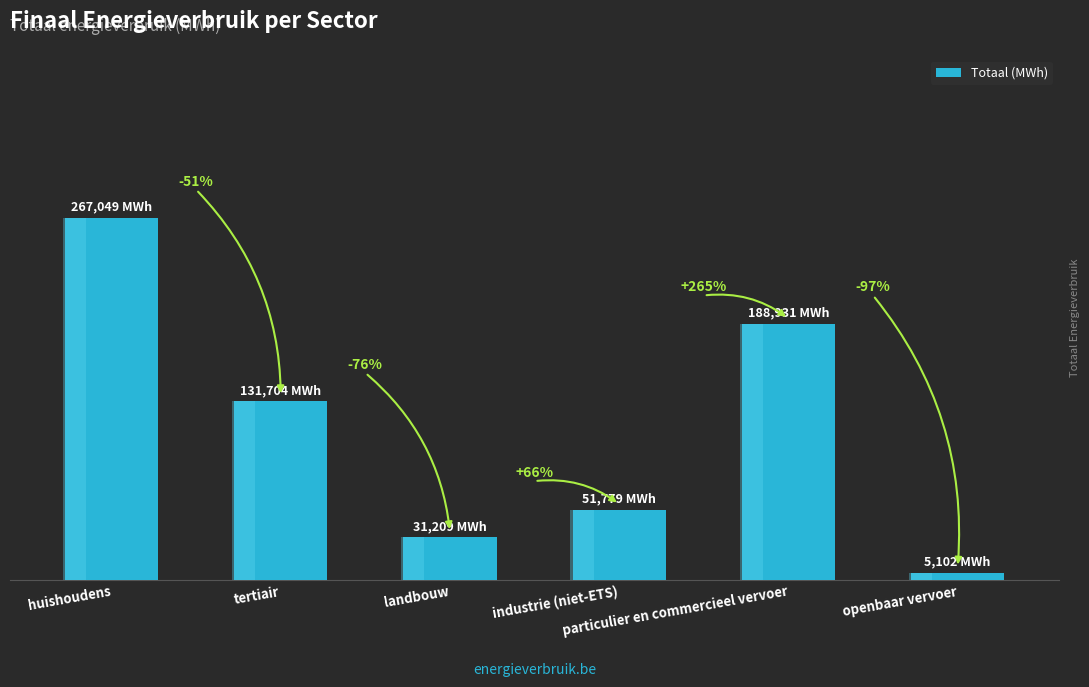

List the labels in order of value, largest first.

huishoudens, particulier en commercieel vervoer, tertiair, industrie (niet-ETS), landbouw, openbaar vervoer